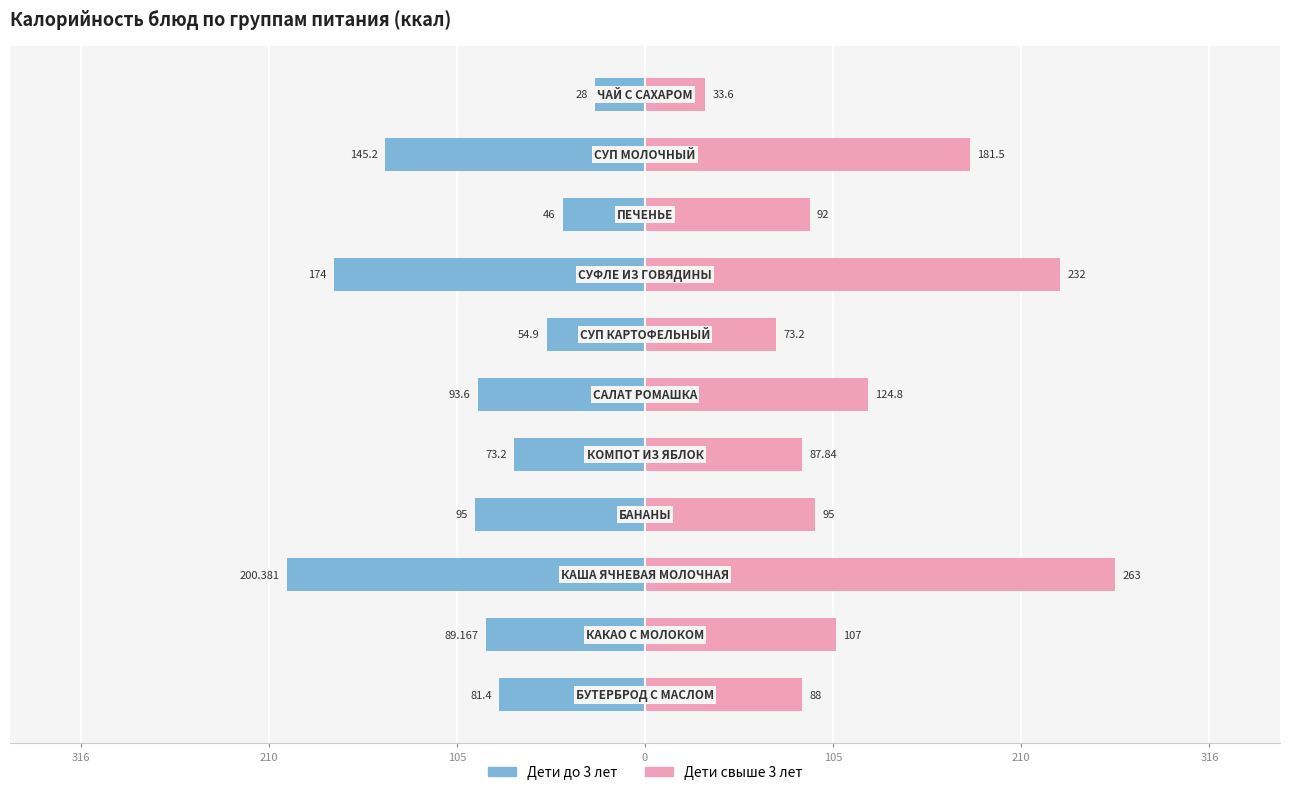

How many values in the Дети свыше 3 лет series are below 95?

5